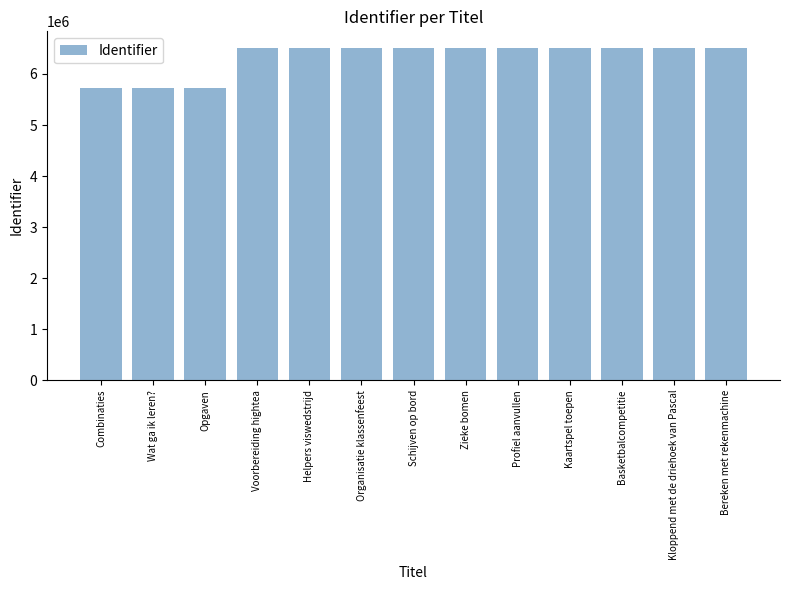

What is the ratio of the value at Opgaven to the value at Voorbereiding hightea?

0.9